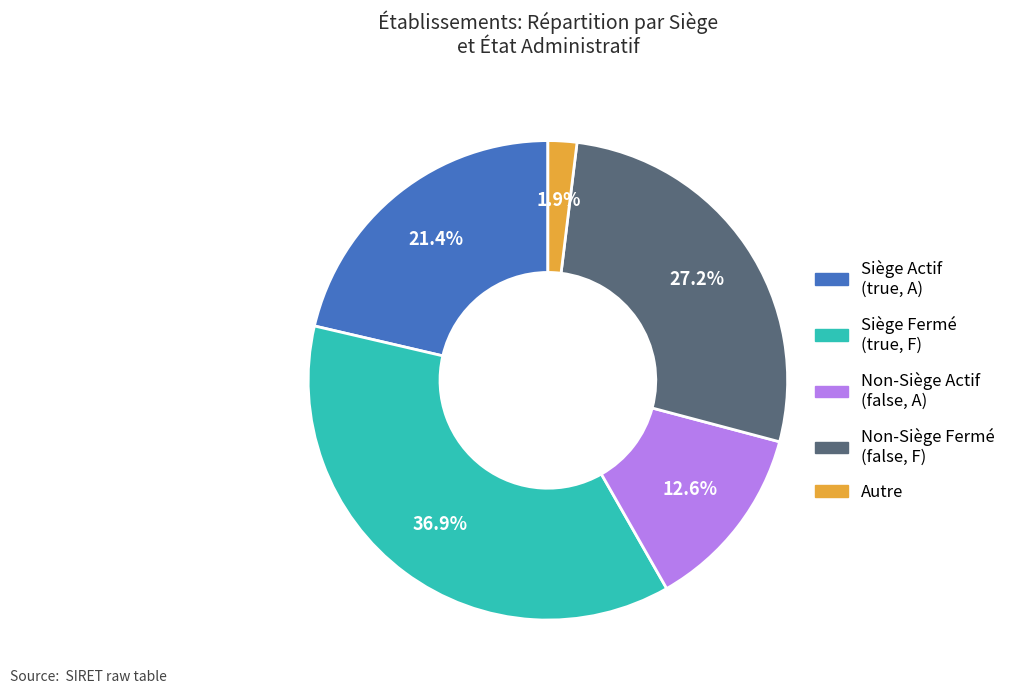

Does any single category account for the majority?

No